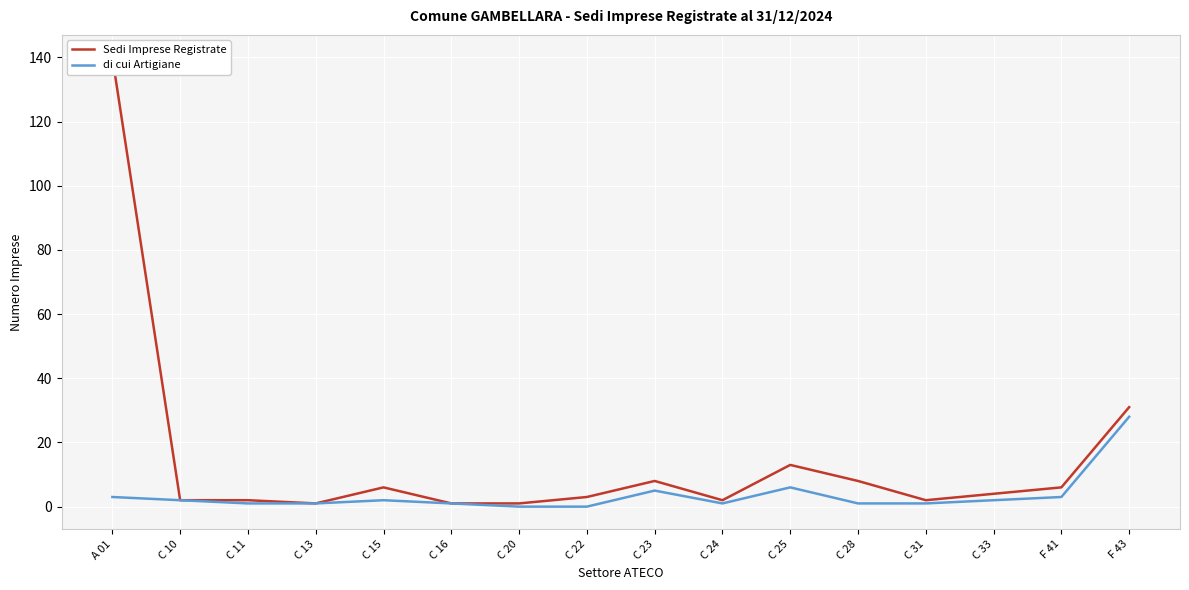

What is the difference between the maximum and minimum values in the di cui Artigiane series?

28